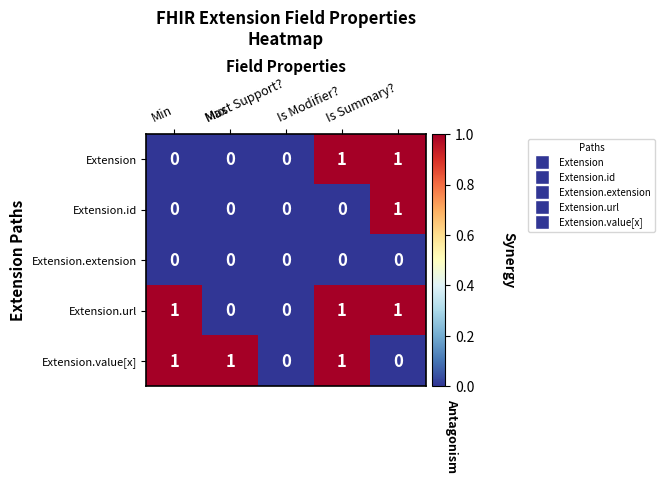

What is the difference between the highest and lowest values at Is Modifier??

1